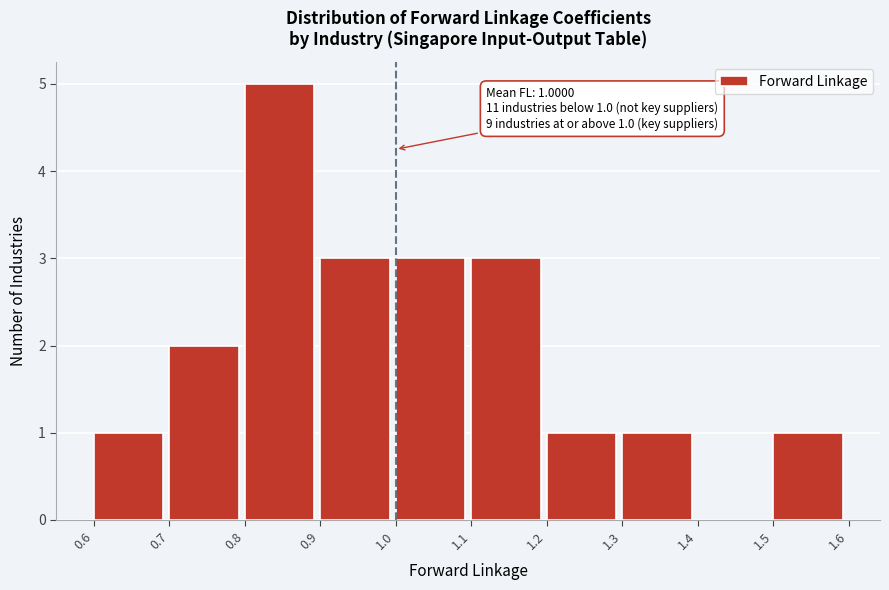

Which range on the x-axis has the tallest bar?

0.8 to 0.9